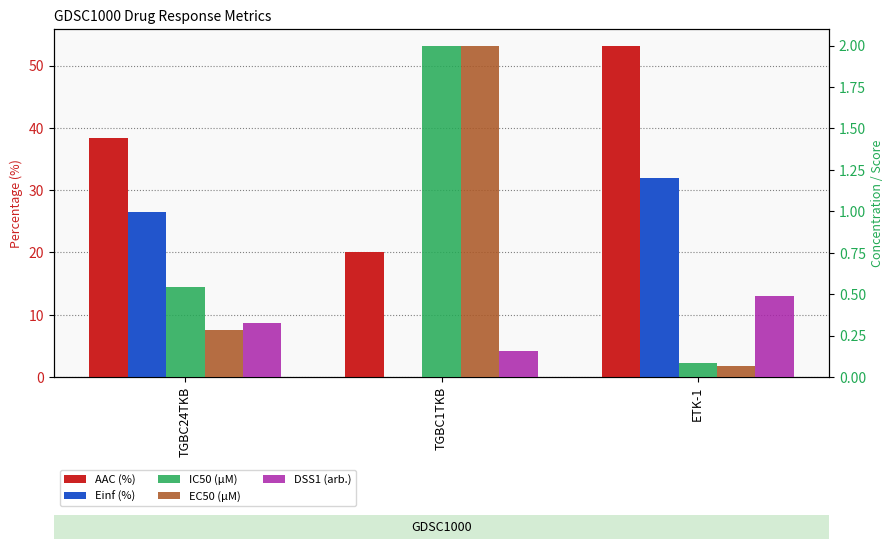

How many series are shown in this chart?

5